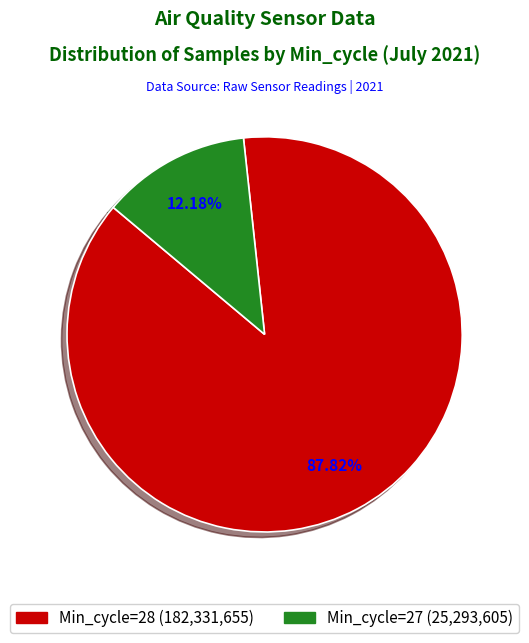

Does any single category account for the majority?

Yes